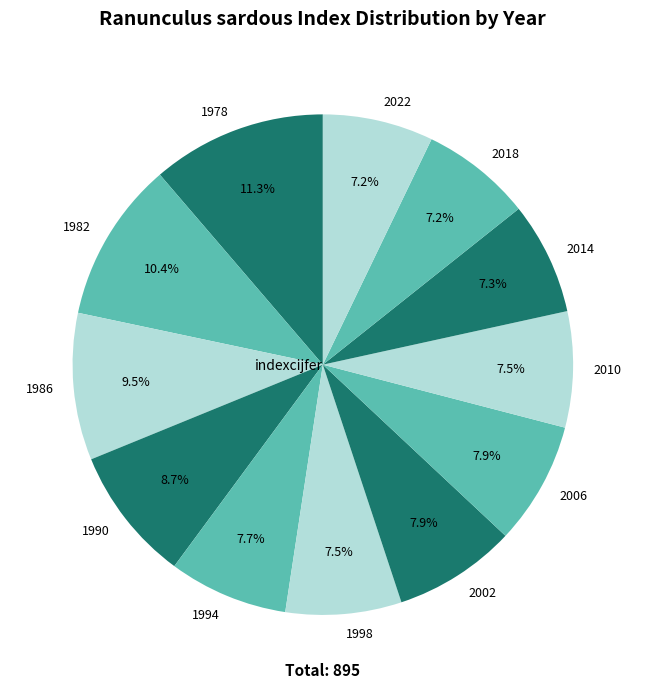

The 2006 slice represents 16% of the pie. True or false?

False